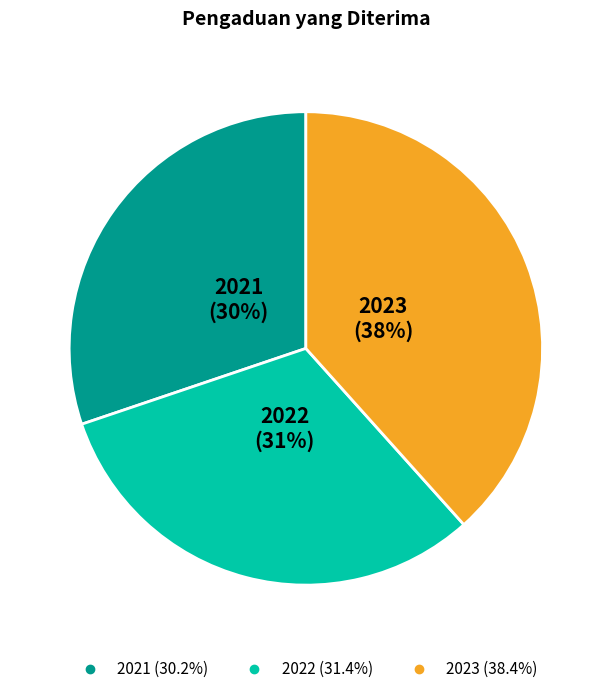

What percentage is the 2021 slice, to the nearest percent?

30%